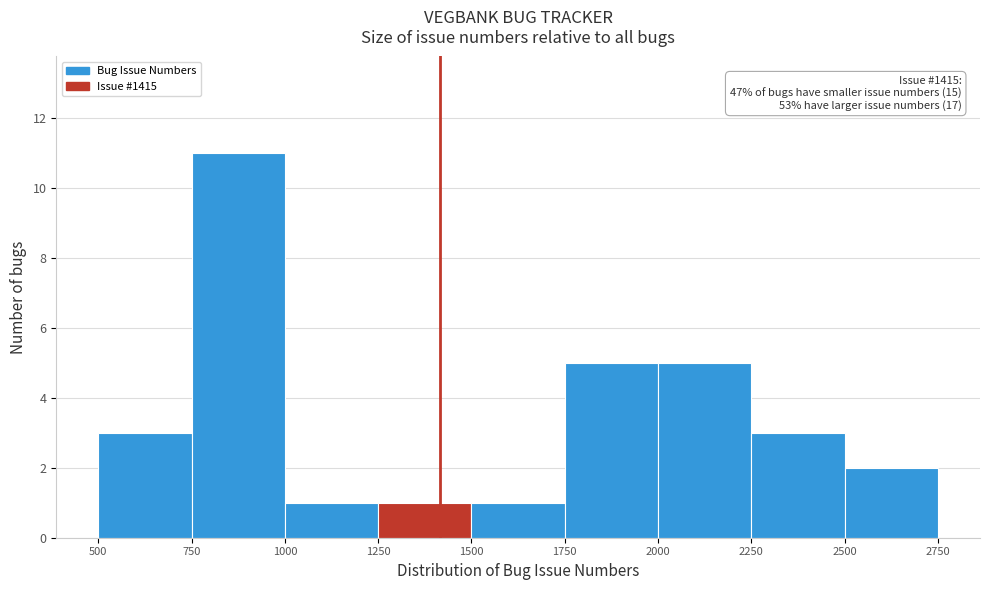

Which range on the x-axis has the tallest bar?

750 to 1000